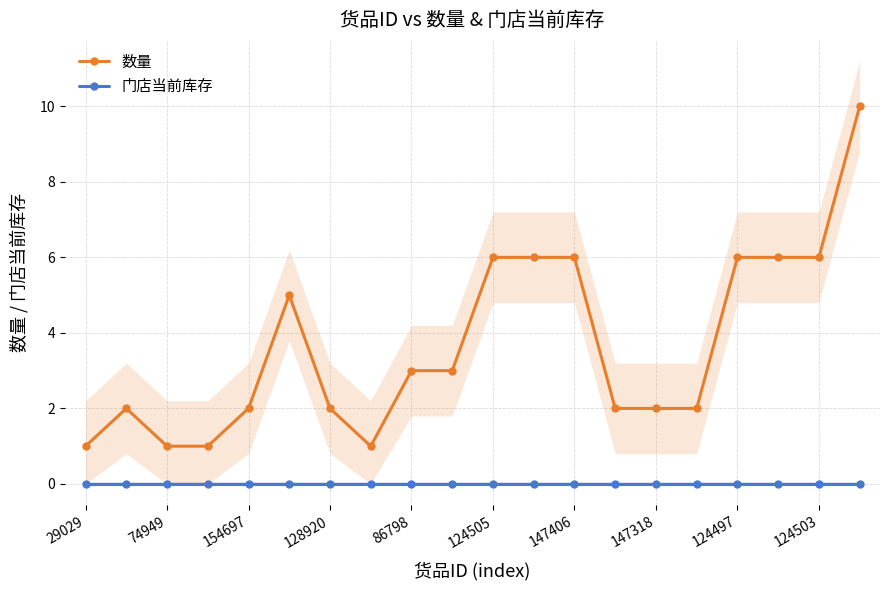

Is it true that 门店当前库存 equals 0 at 147406?

True